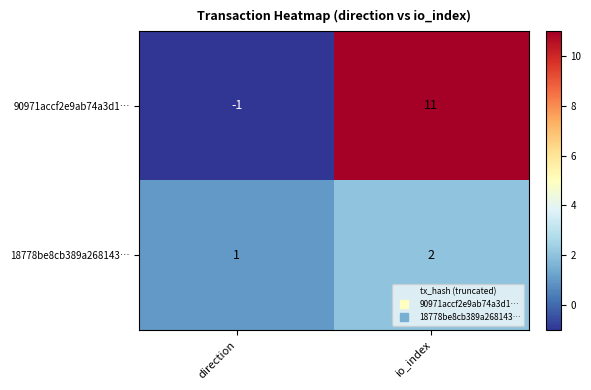

Which category has the highest value across all series?

io_index